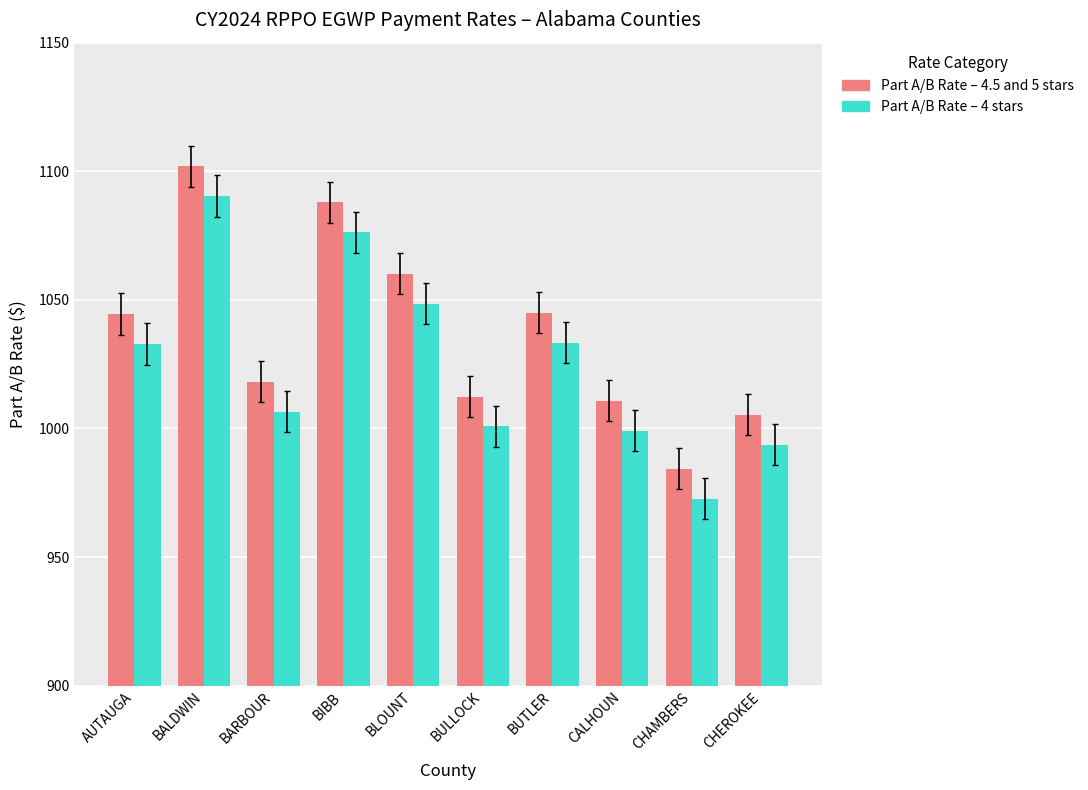

Which series has the largest total across all categories?

Part A/B Rate – 4.5 and 5 stars